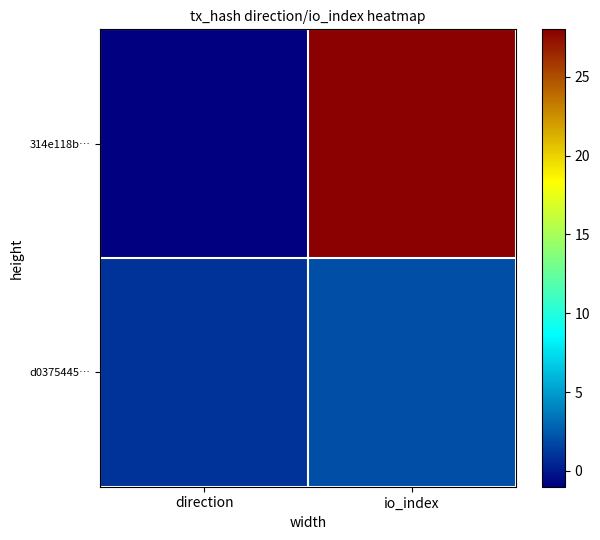

Reading left to right, transcribe all the data shown in this chart.

314e118b…: direction=-1	io_index=28
d0375445…: direction=1	io_index=2